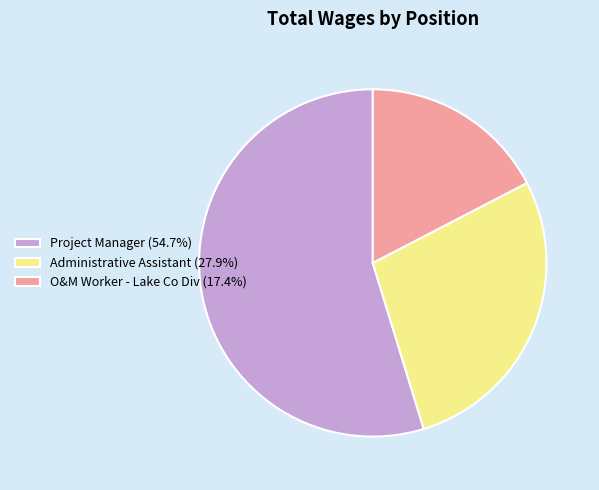

Does Administrative Assistant (27.9%) account for over 50% of the chart?

No